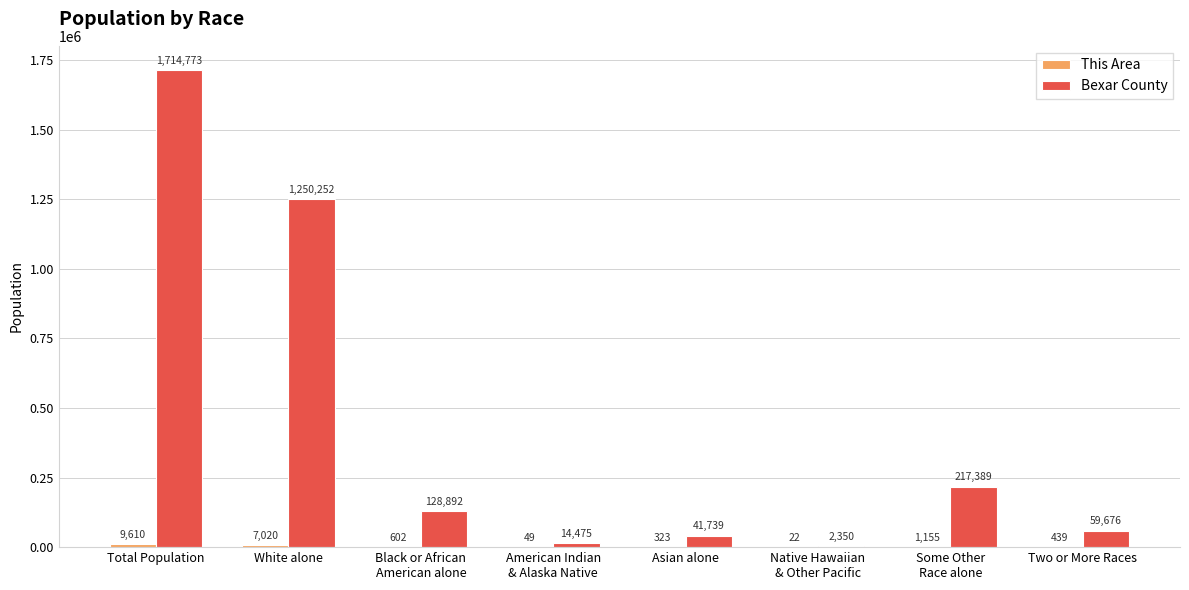

What is the total value across all series at American Indian
& Alaska Native?

14524